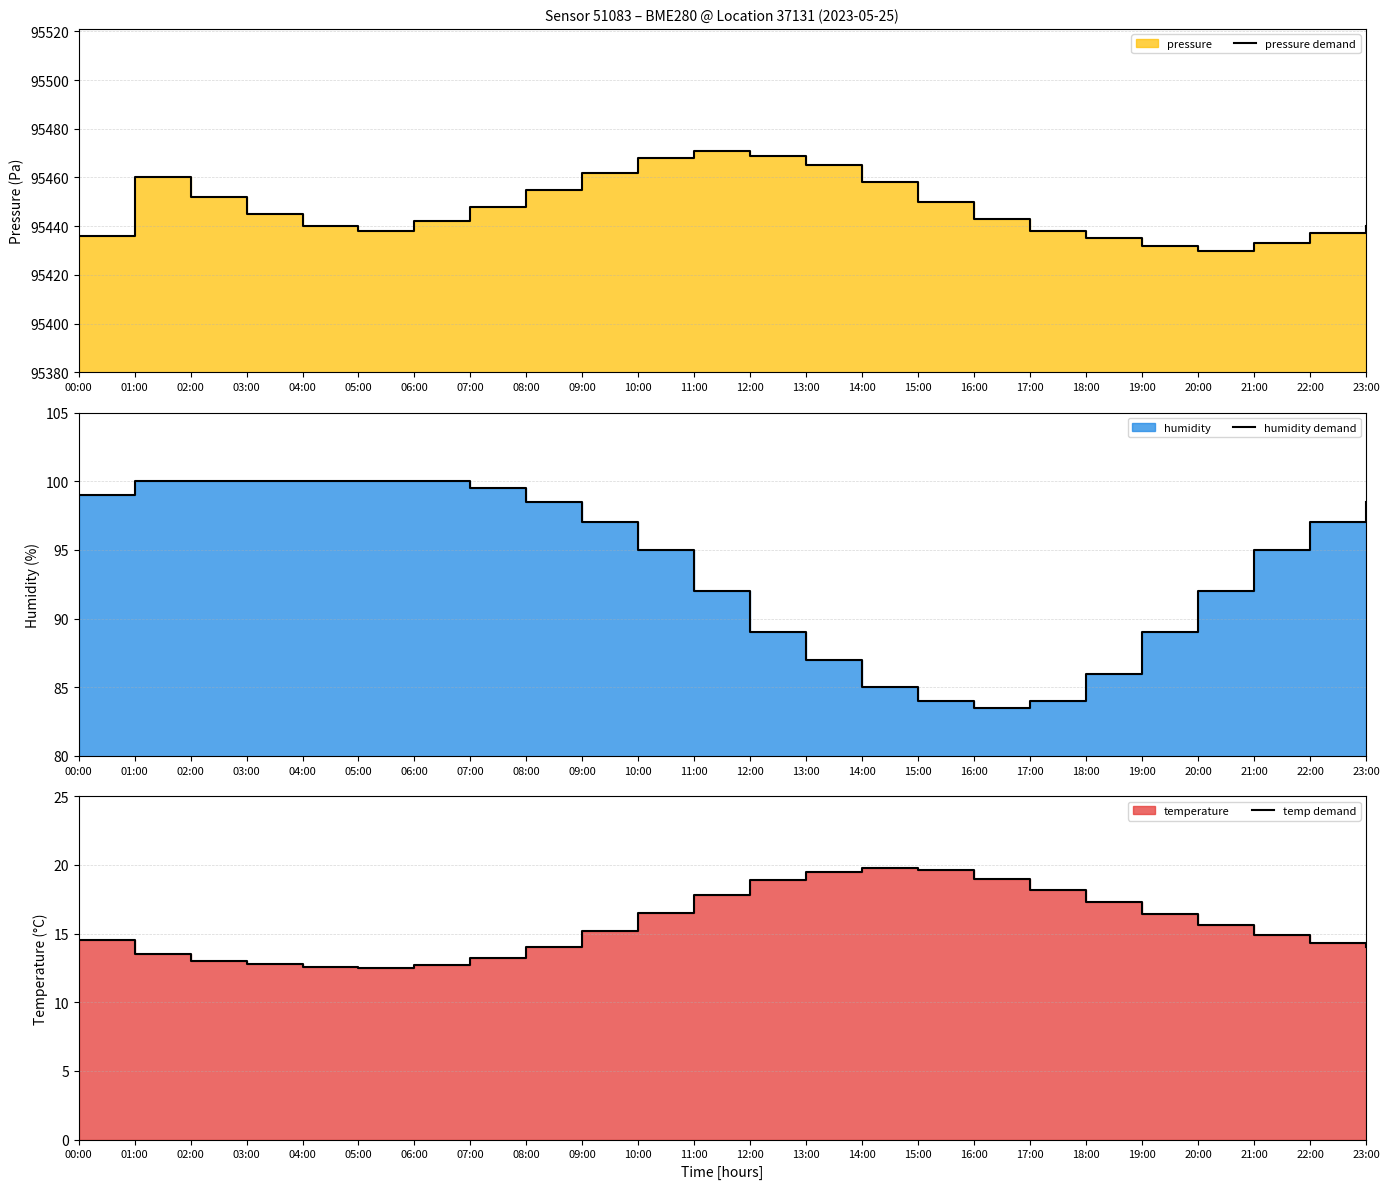

How many lines are shown in the chart?

3